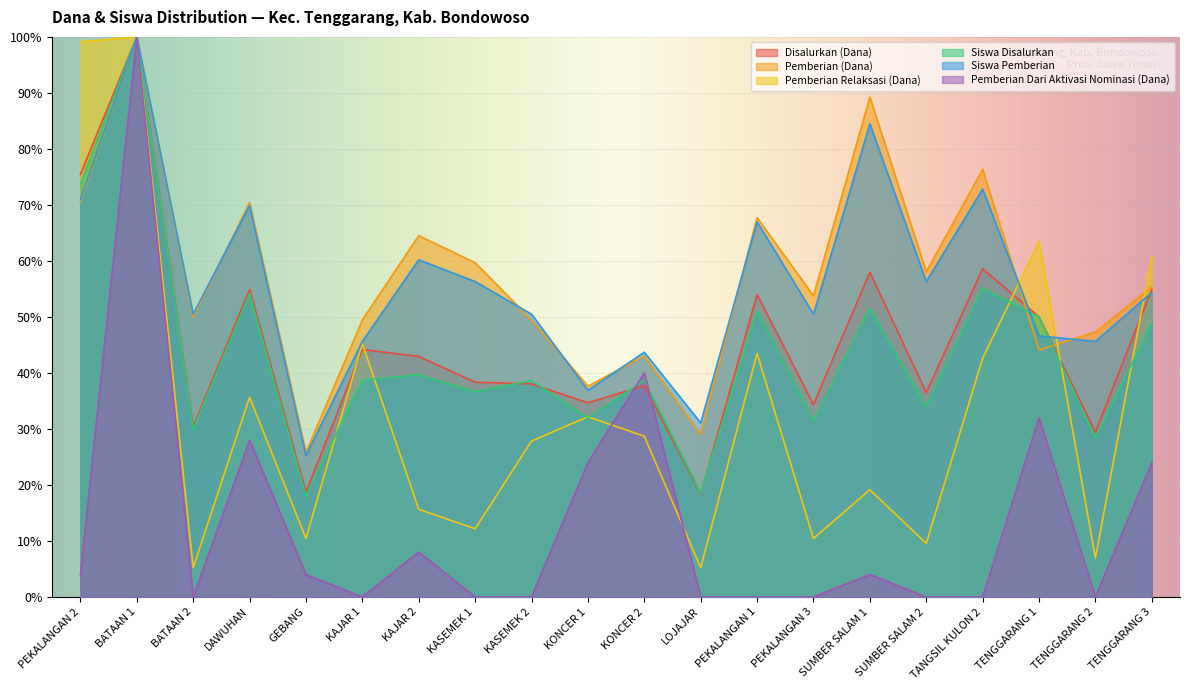

What are all the series names shown in the legend?

Disalurkan (Dana), Pemberian (Dana), Pemberian Relaksasi (Dana), Siswa Disalurkan, Siswa Pemberian, Pemberian Dari Aktivasi Nominasi (Dana)